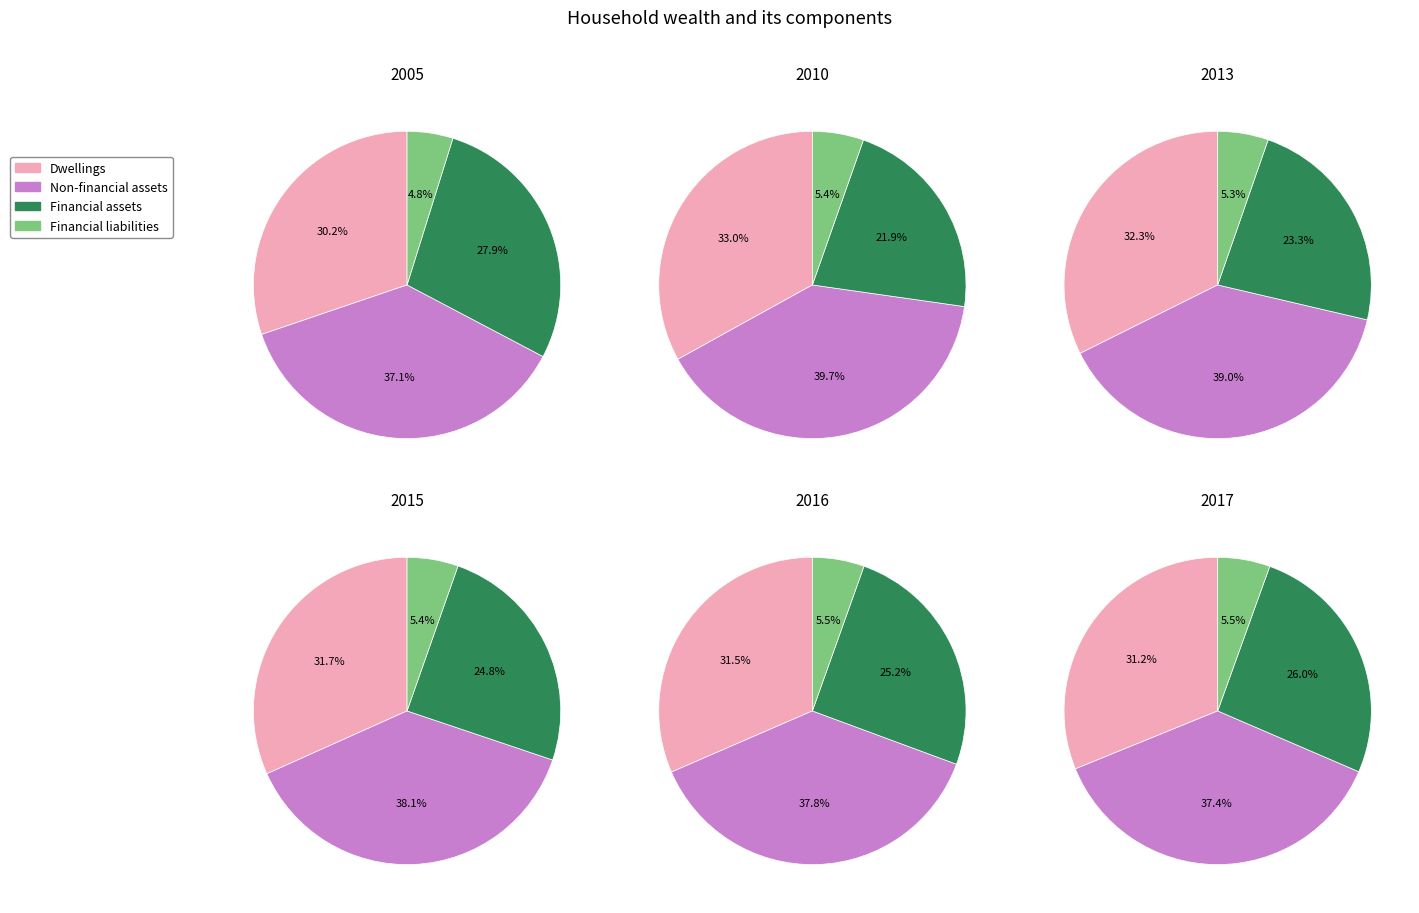

Is it true that Dwellings is 32% of the pie?

True